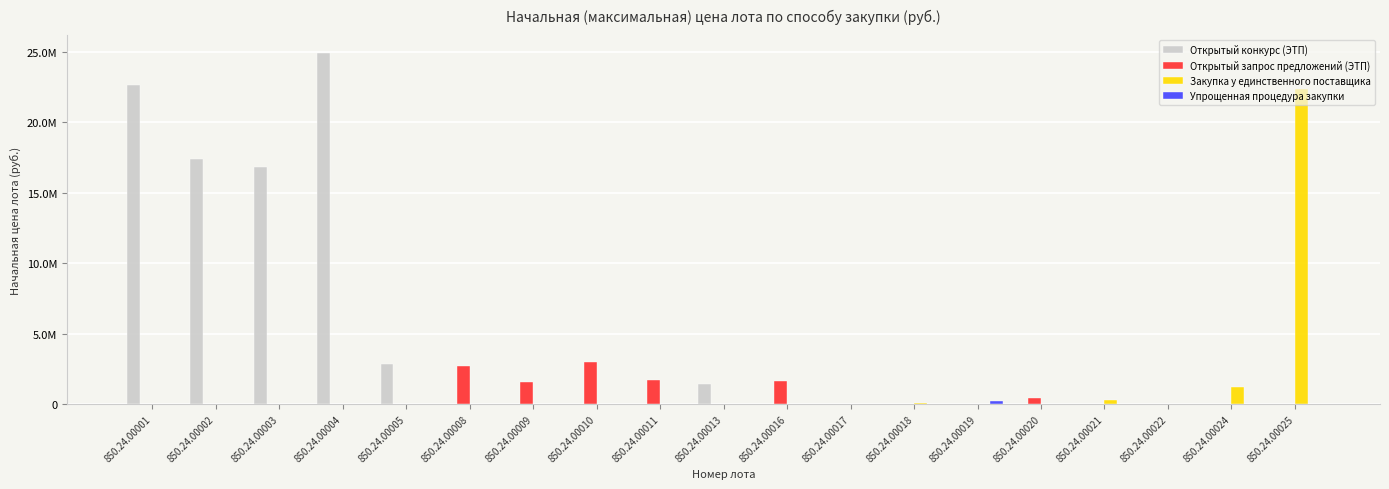

The value of Открытый конкурс (ЭТП) at 850.24.00025 is 11947651.7. True or false?

False